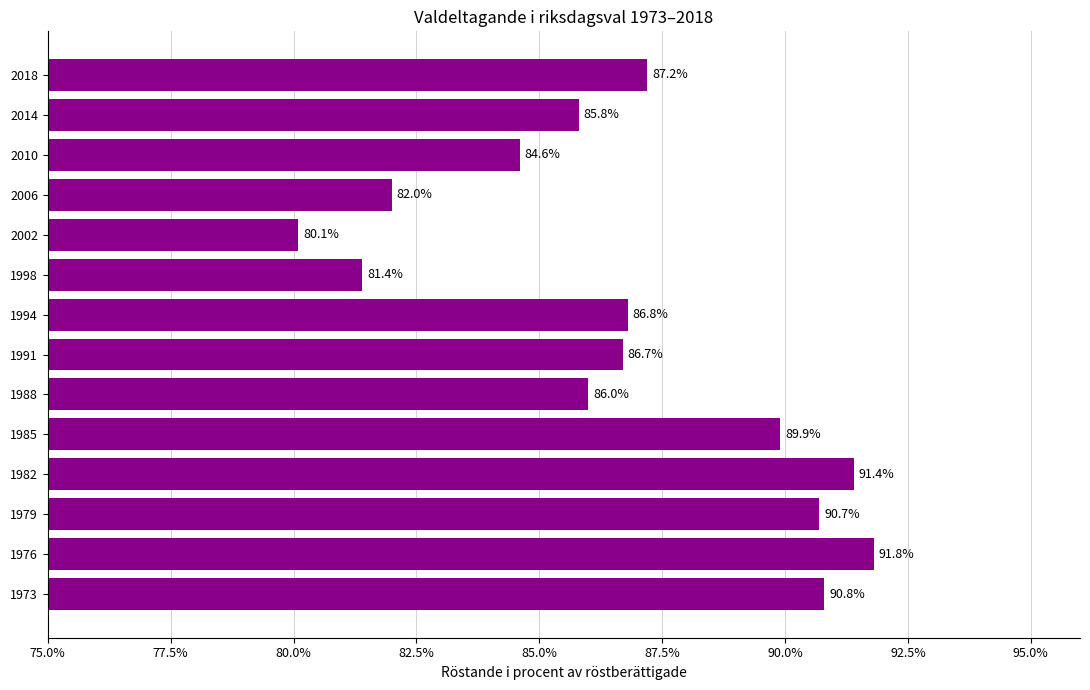

Reading top to bottom, transcribe all the data shown in this chart.

2018=87.2	2014=85.8	2010=84.6	2006=82.0	2002=80.1	1998=81.4	1994=86.8	1991=86.7	1988=86.0	1985=89.9	1982=91.4	1979=90.7	1976=91.8	1973=90.8